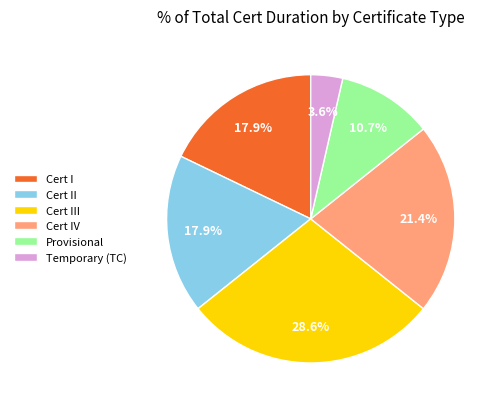

Is the sum of Cert I and Temporary (TC) greater than half?

No